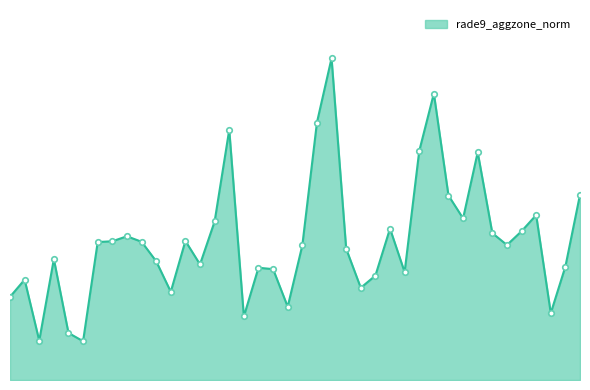

Which category has the lowest value across all series?

764